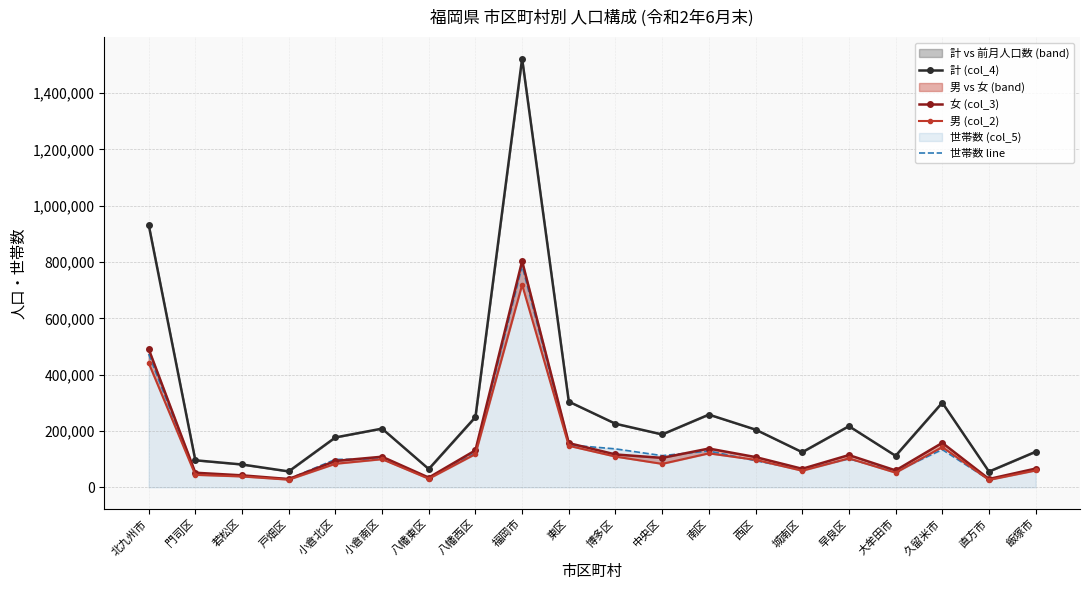

What is the difference between the maximum and minimum values in the 計 (col_4) series?

1466916